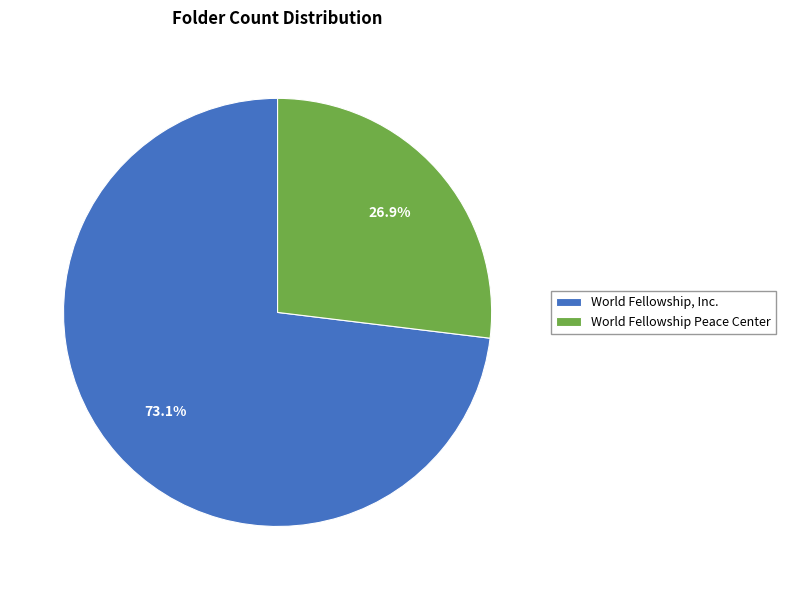

Does World Fellowship, Inc. account for over 50% of the chart?

Yes